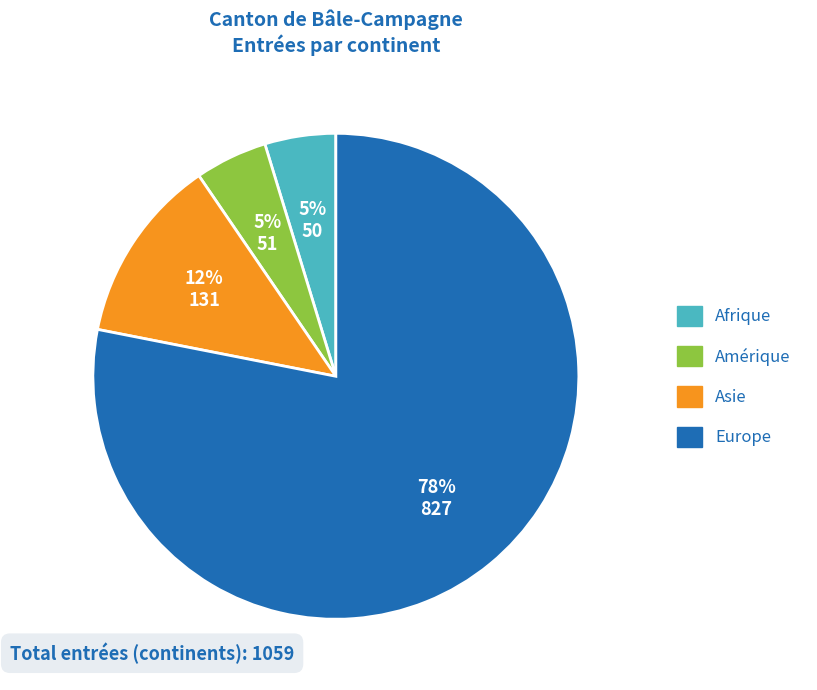

To the nearest percent, what percentage of the pie is Afrique?

5%